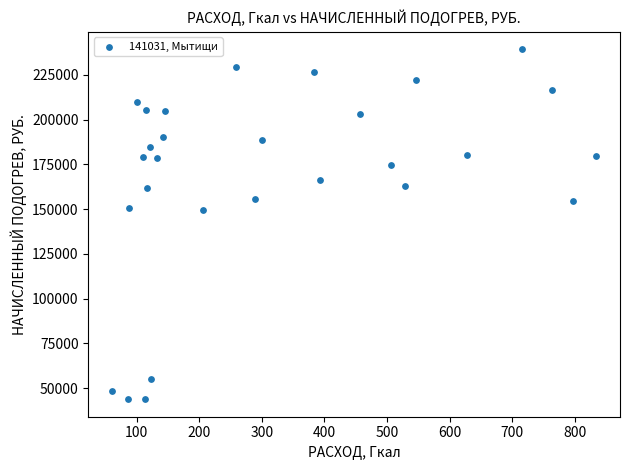

What is the range of X values (max minus min)?

772.8